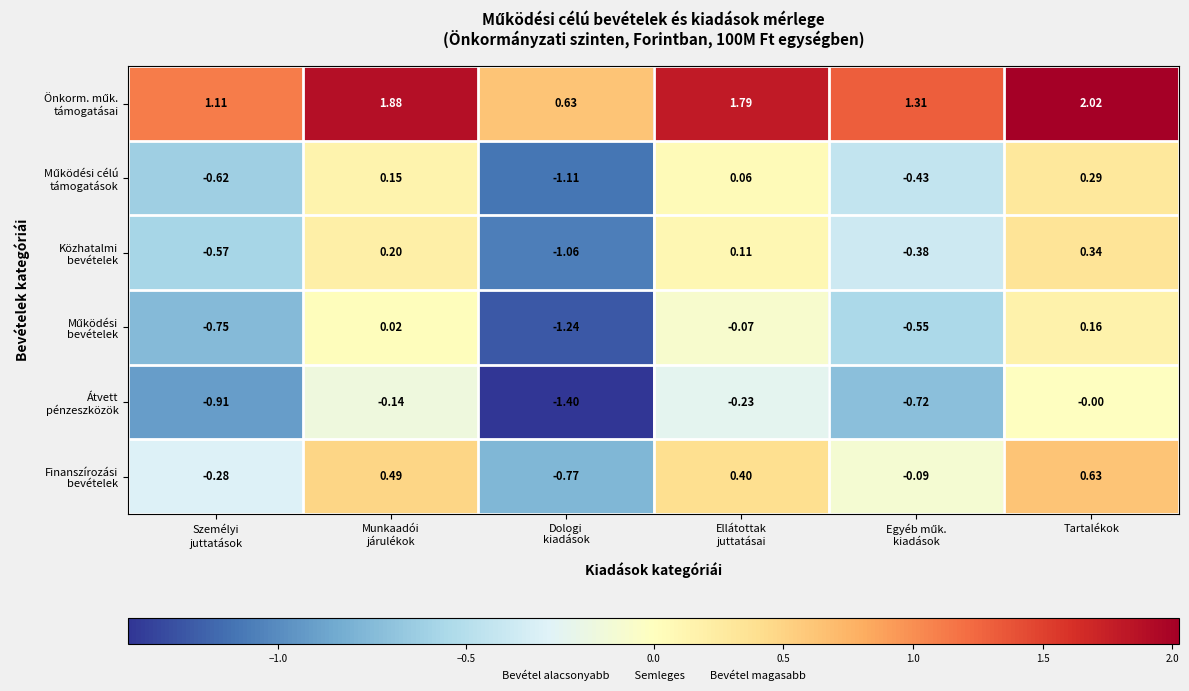

At which category is the sum across all series the highest?

Tartalékok